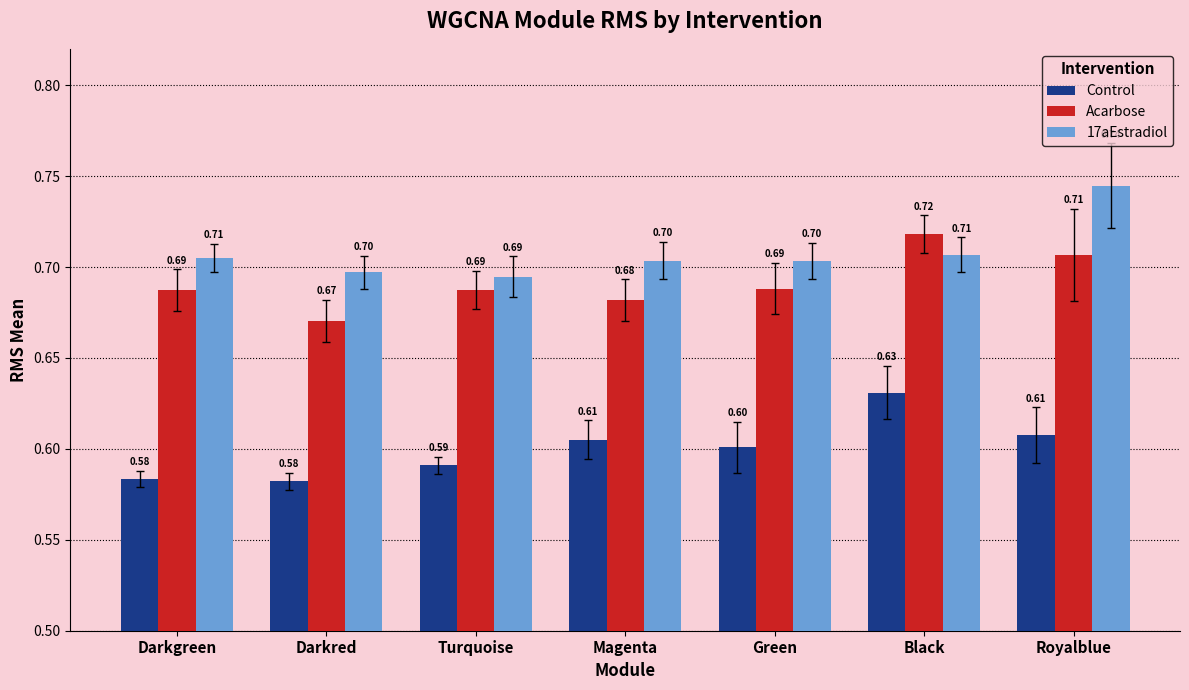

Is it true that 17aEstradiol equals 0.7 at Turquoise?

True